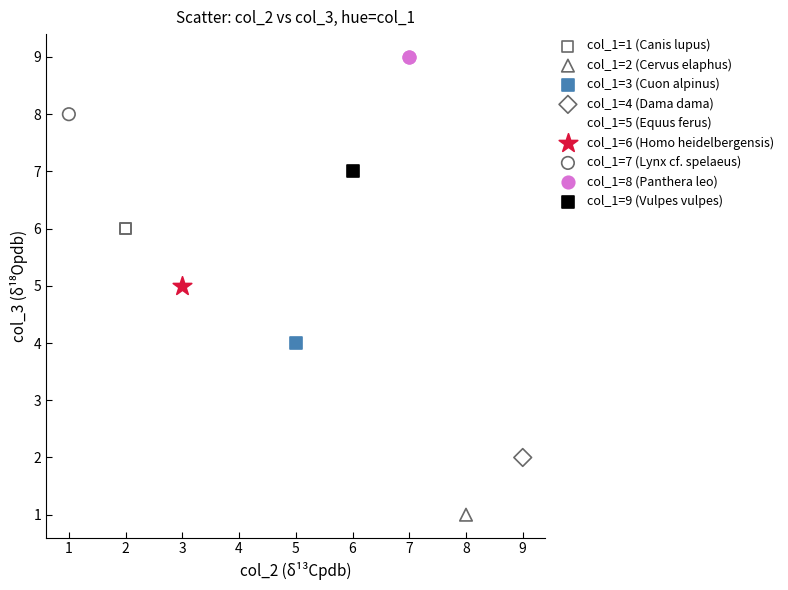

Which series reaches the minimum Y coordinate?

col_1=2 (Cervus elaphus)